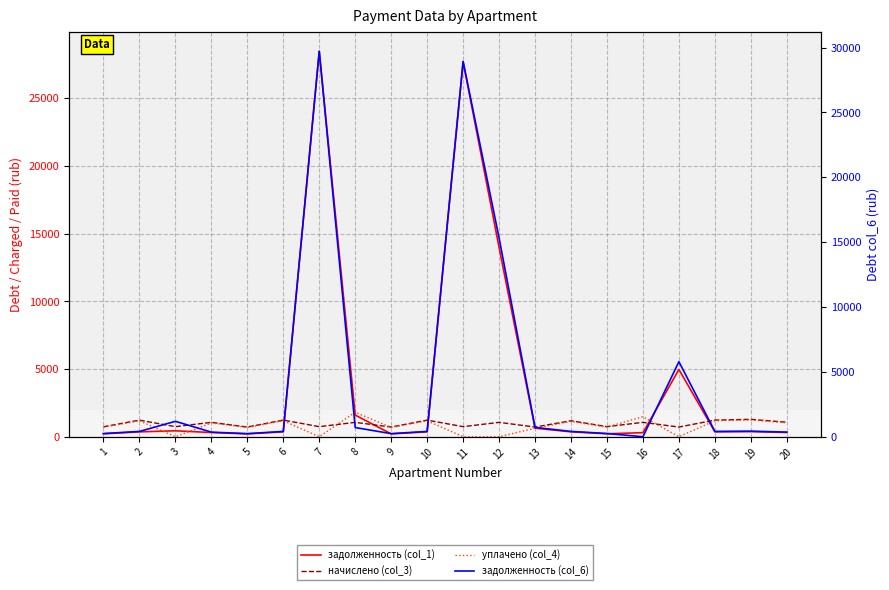

Which series changed the most between 10 and 15?

начислено (col_3)